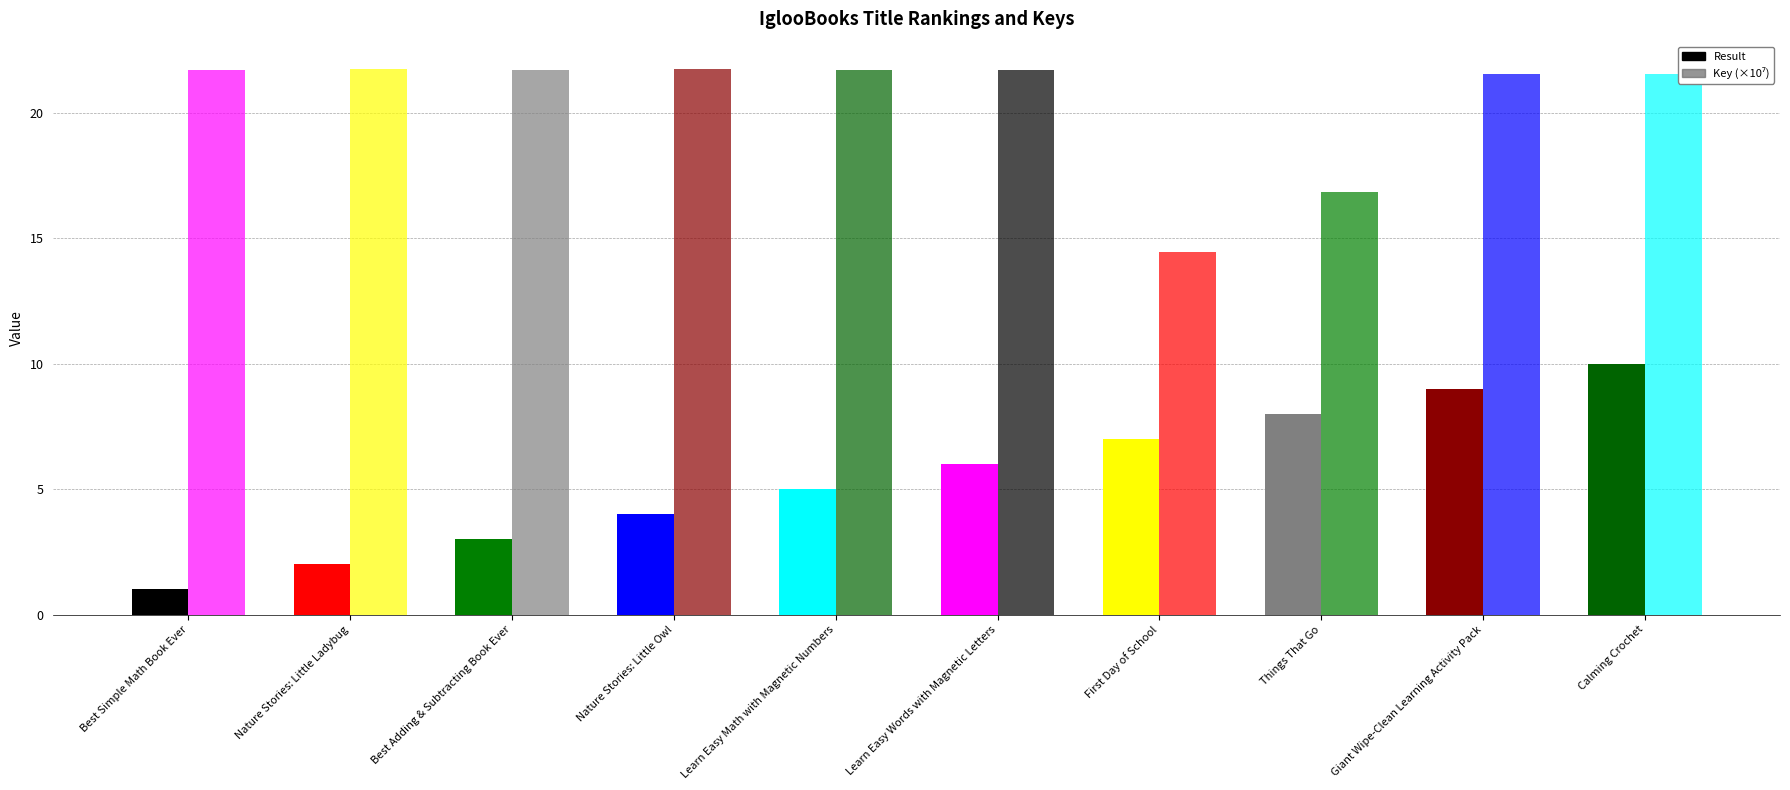

The value of Result at Best Simple Math Book Ever is 0.3. True or false?

False